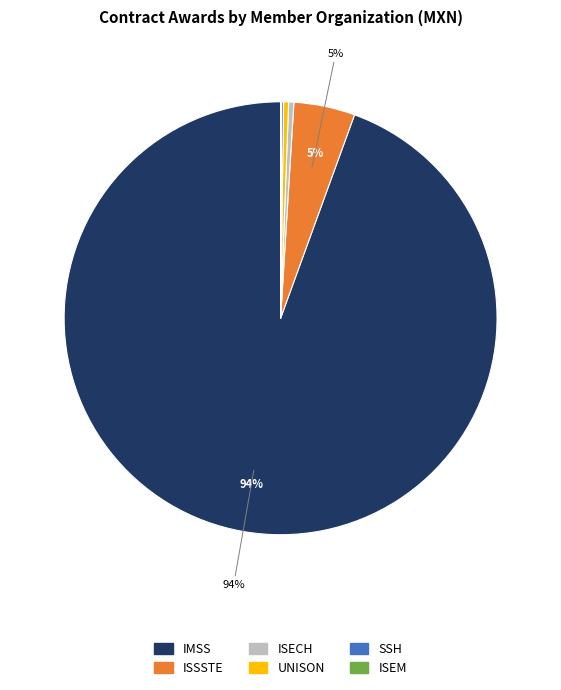

To the nearest percent, what is the average slice percentage?

17%